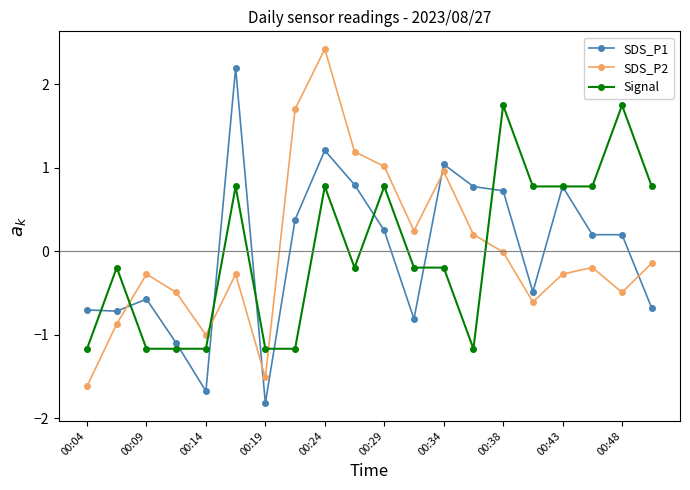

What is the value of the Signal point at the 18th from the left?

0.8